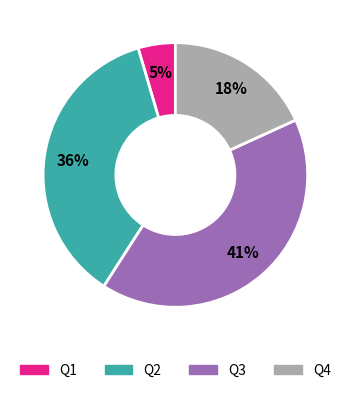

Is it true that Q1 is 5% of the pie?

True